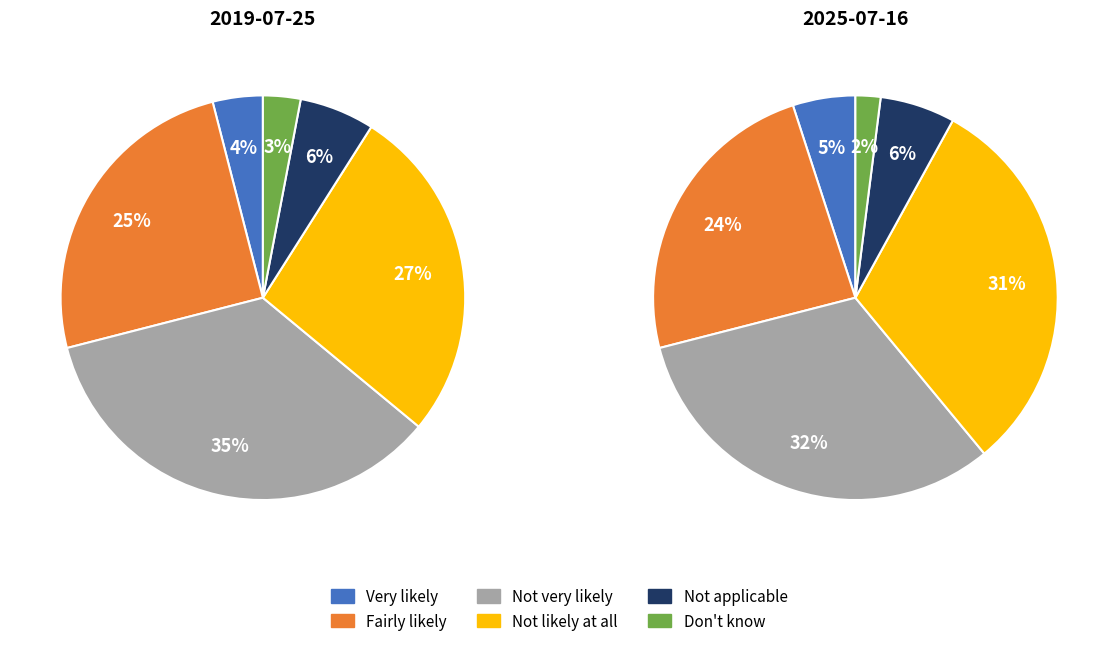

Count the number of slices in the pie.

6